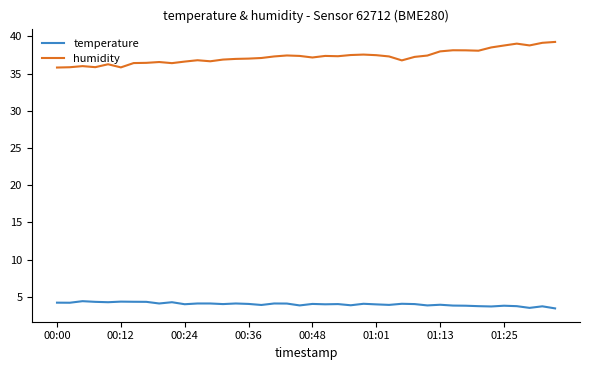

True or false: temperature and humidity cross at least once.

False